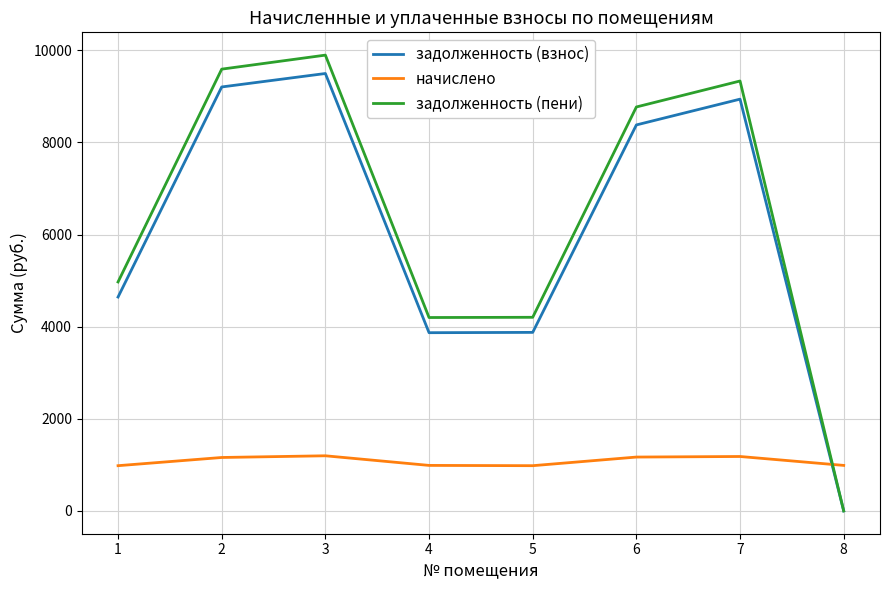

True or false: начислено and задолженность (взнос) cross at least once.

True